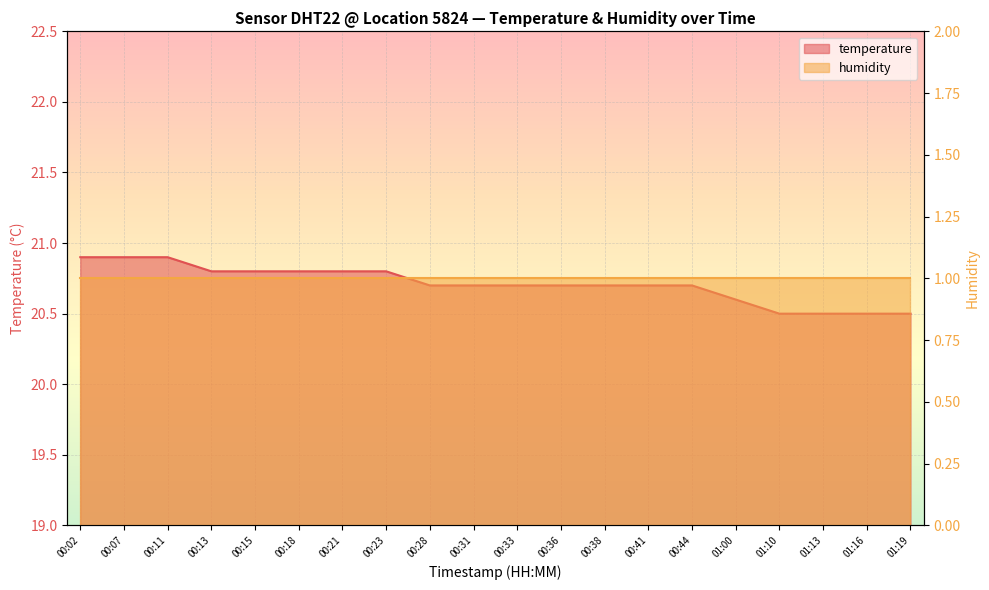

How many data points does each series have?

20